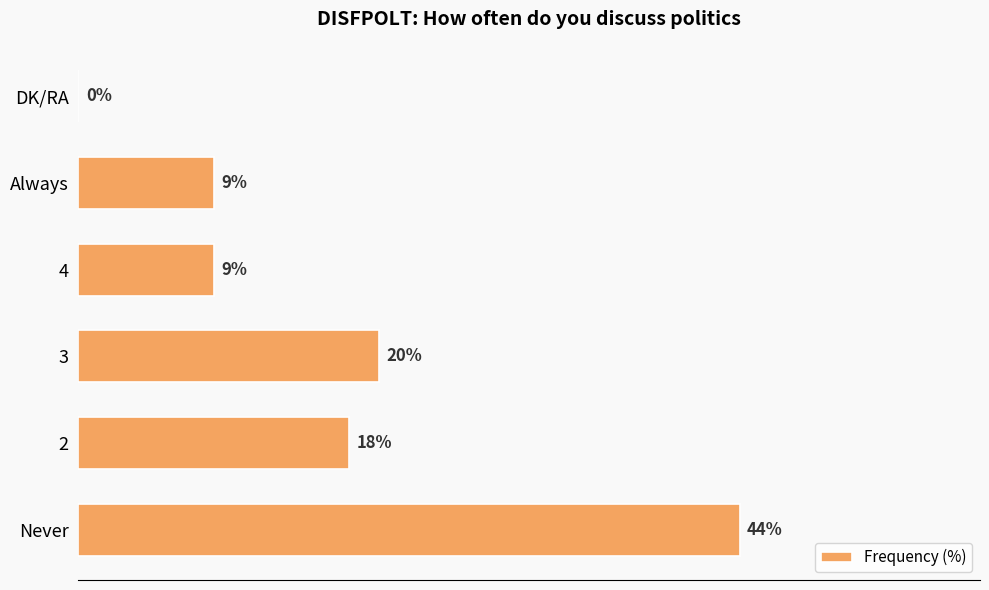

Which label corresponds to the largest value in the chart?

Never